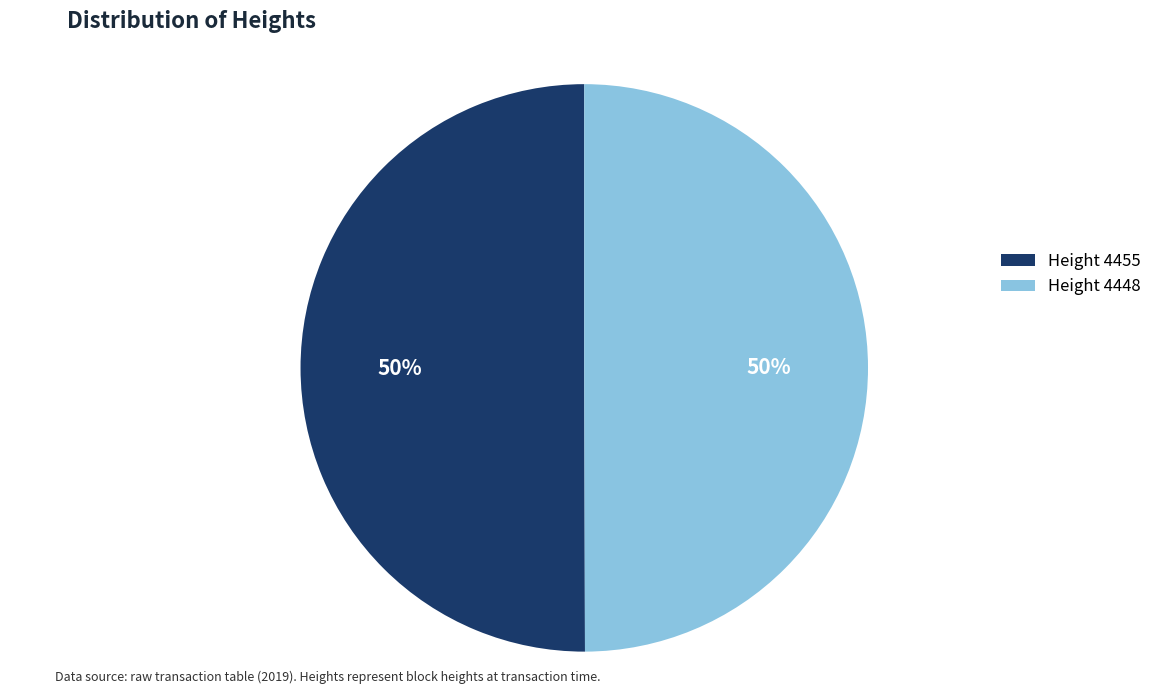

Is the sum of Height 4448 and Height 4455 greater than half?

Yes